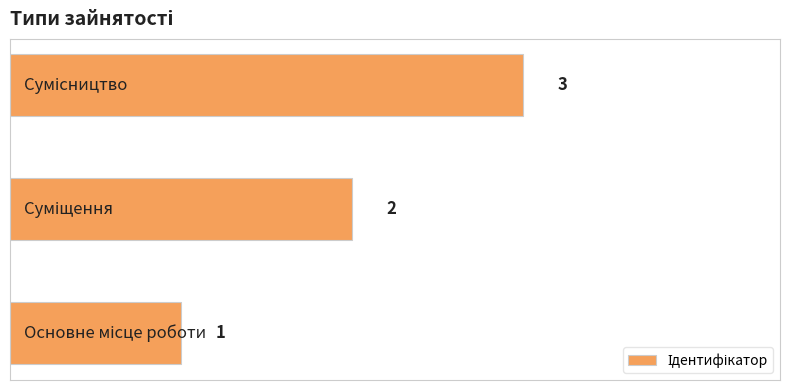

What is the greatest value displayed?

3